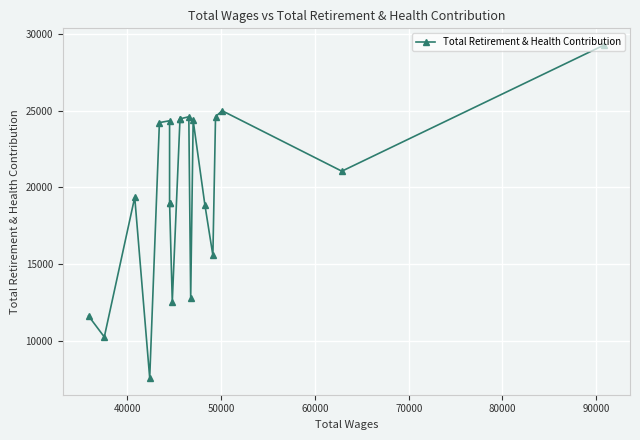

What is the sum of all values?

393142